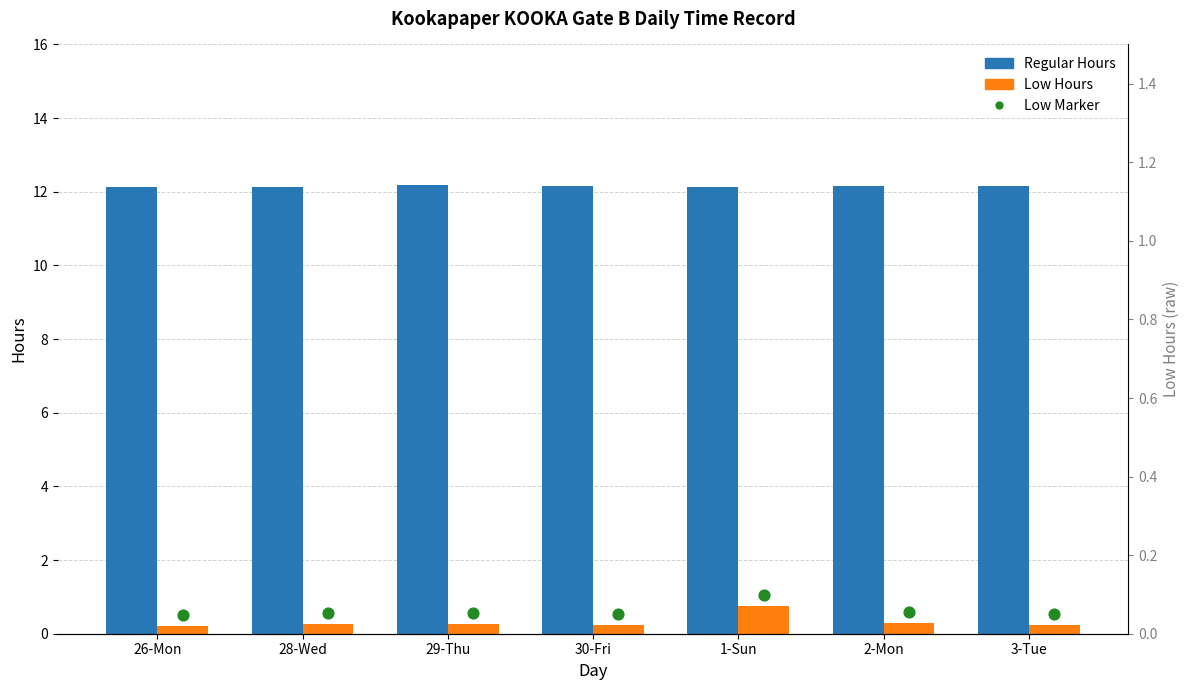

Is the value of Low Hours at 26-Mon greater than the value of Low Marker at 2-Mon?

No